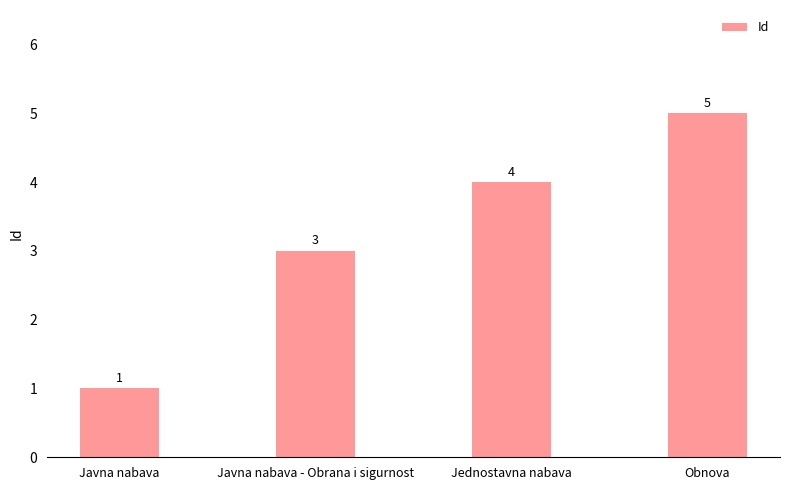

Reading left to right, extract all data points from this chart.

1	3	4	5